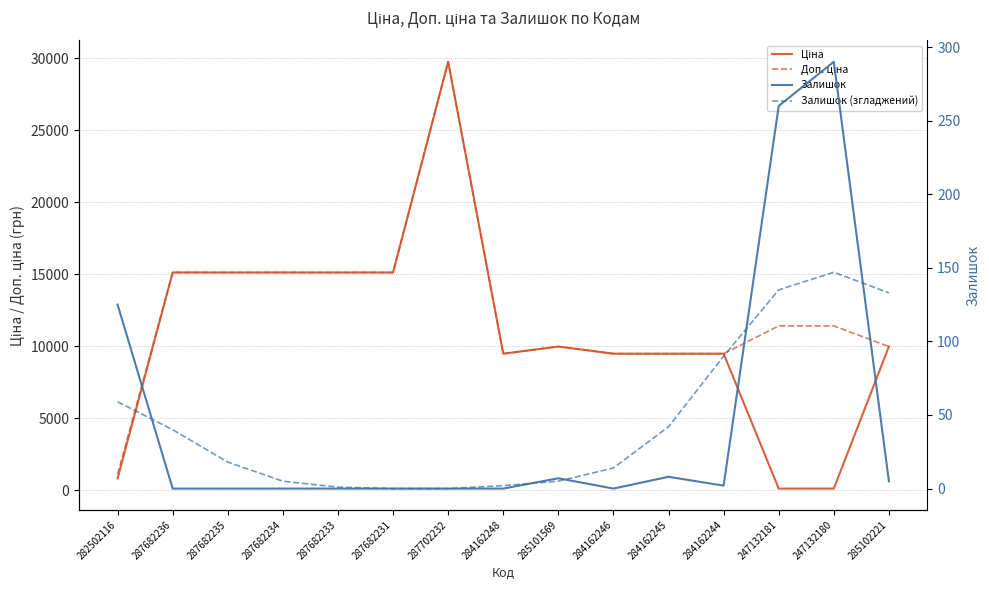

How many data points does each series have?

15